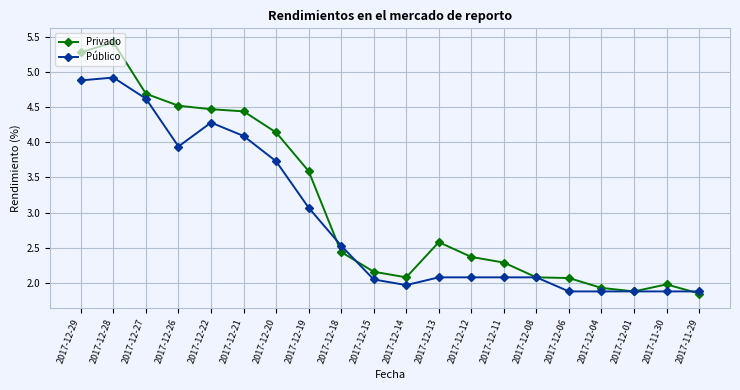

Is it true that Público equals 2.2 at 2017-12-20?

False